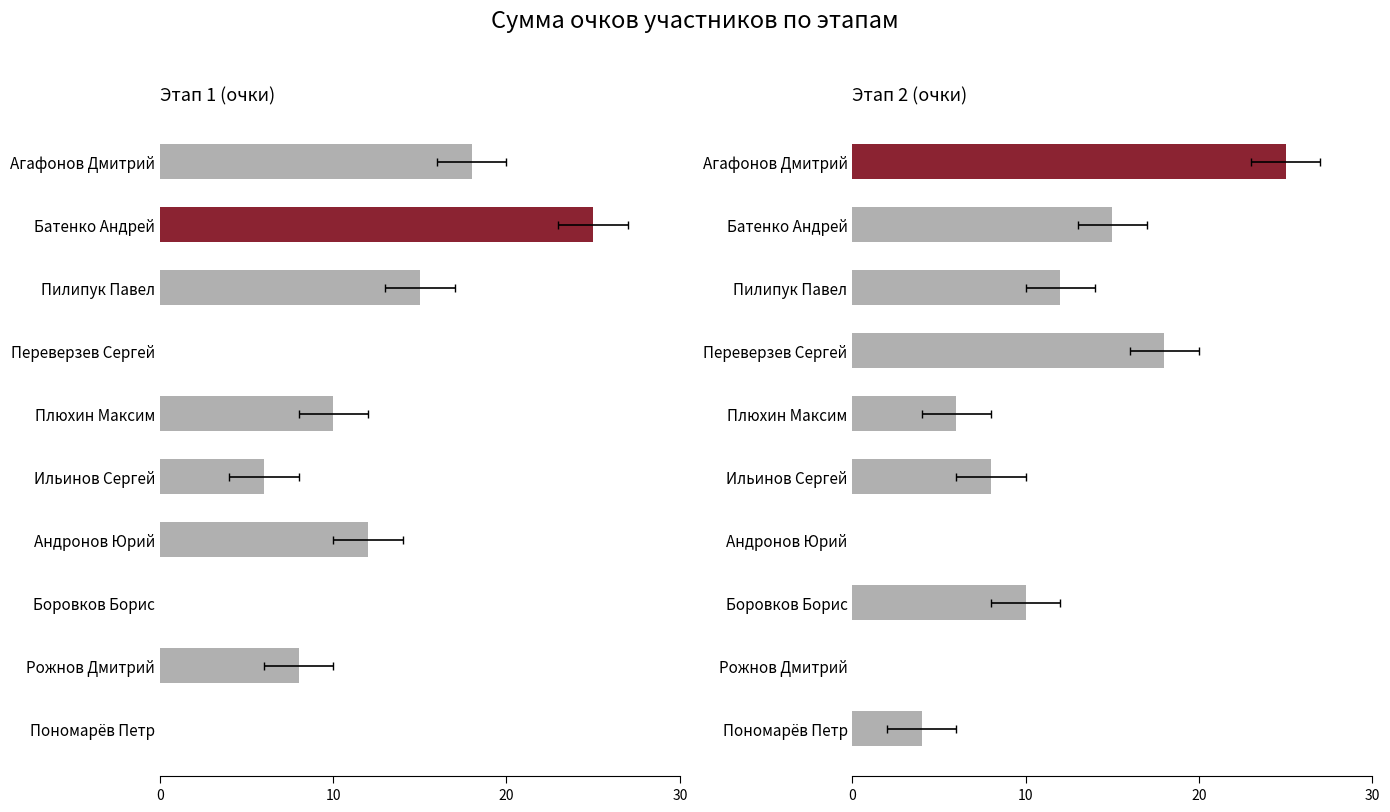

How many bars are there in each group?

2